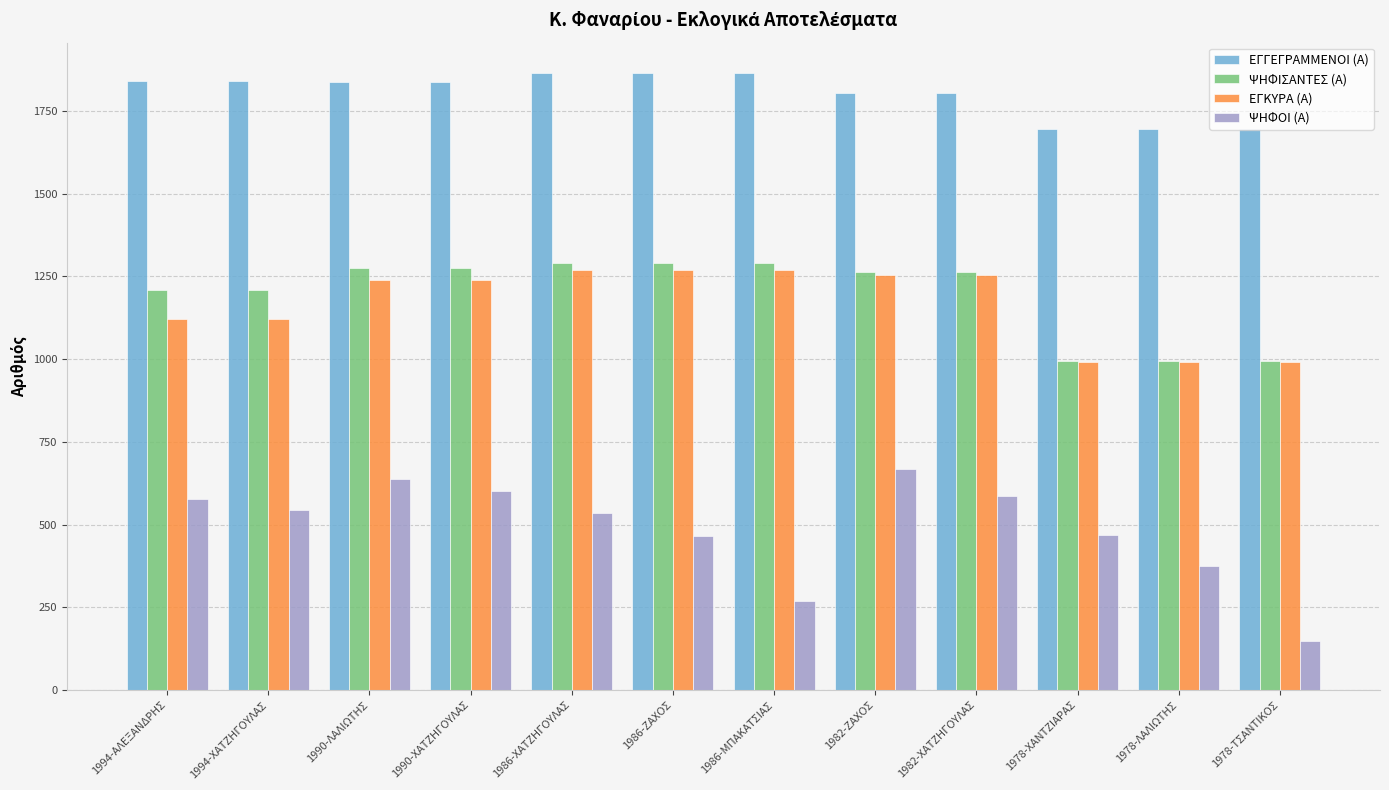

Which label corresponds to the smallest value in the chart?

1978-ΤΣΑΝΤΙΚΟΣ